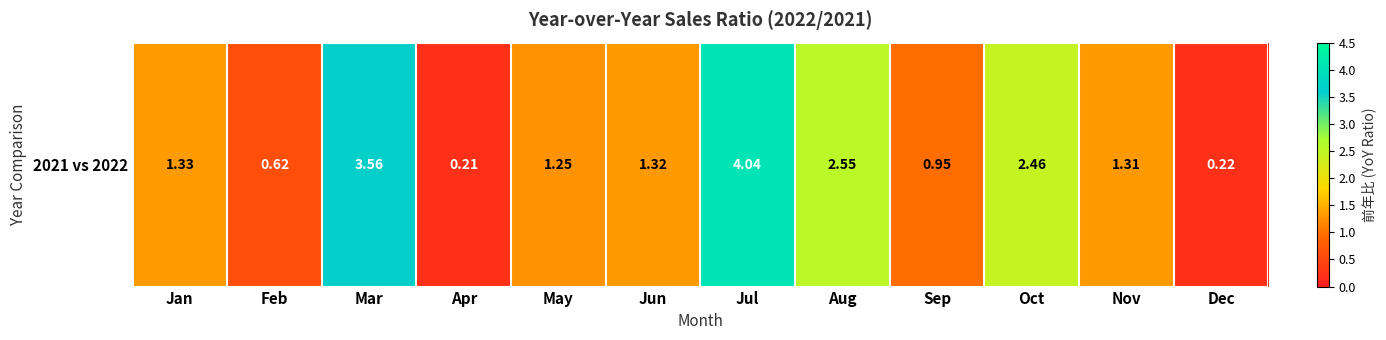

How many data points does each series have?

12